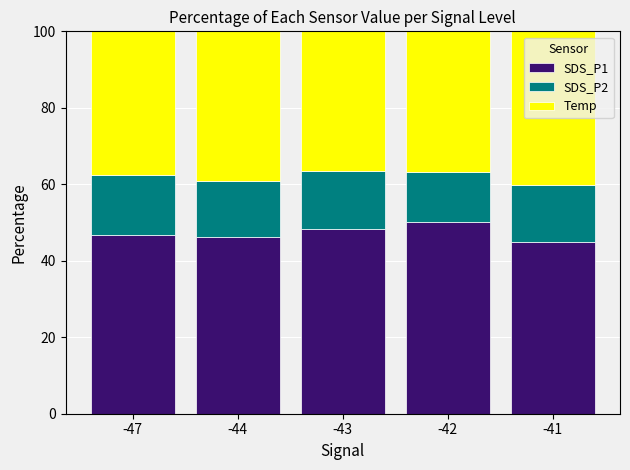

The SDS_P1 series shows 44.8 at -41. True or false?

True